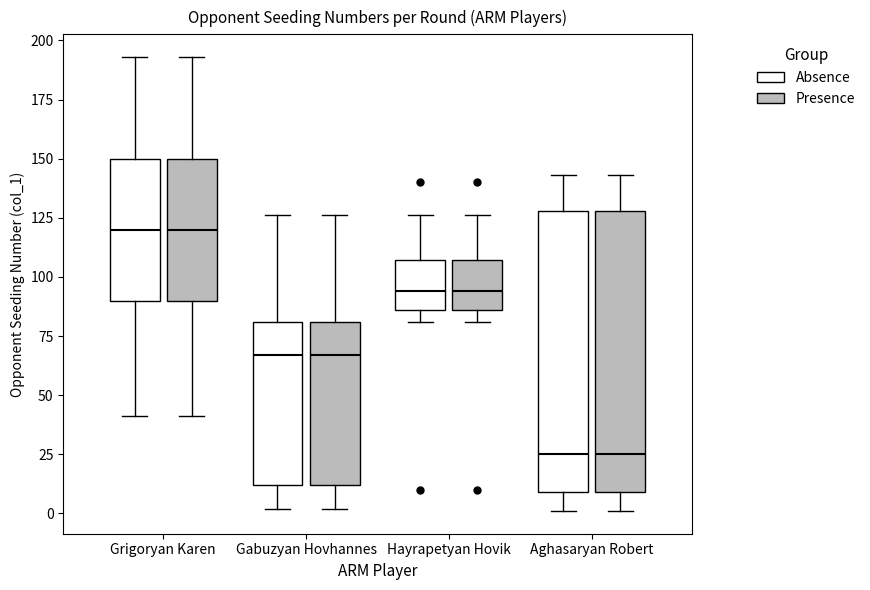

Where does the upper whisker of the box for Gabuzyan Hovhannes (Presence) end on the y-axis? The values are not printed on the chart, so give them approximately, as read against the axis.

125